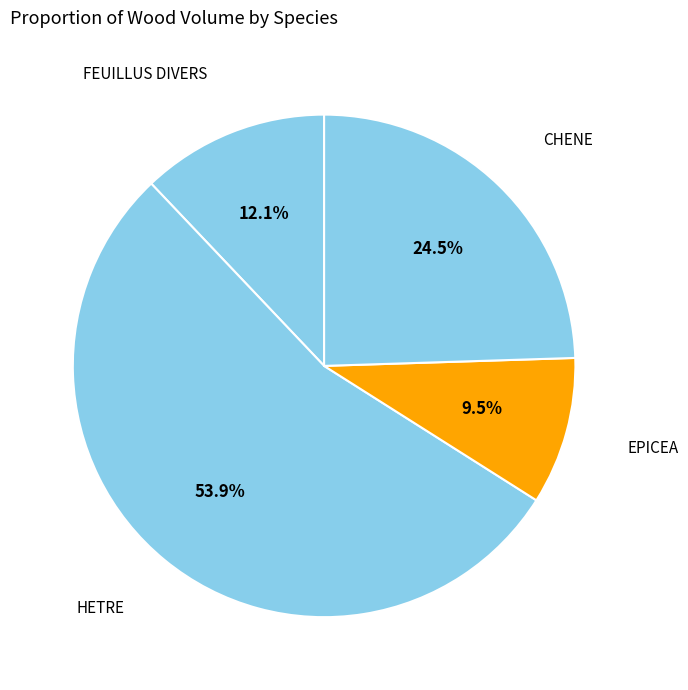

Count the number of slices in the pie.

4